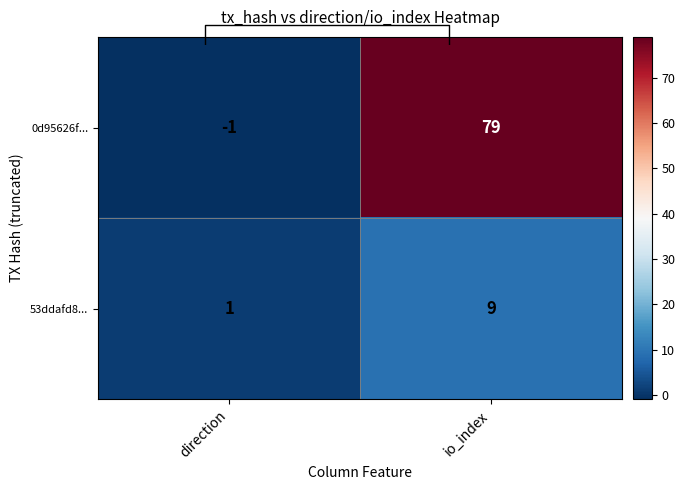

The 0d95626f... series shows 0 at direction. True or false?

False